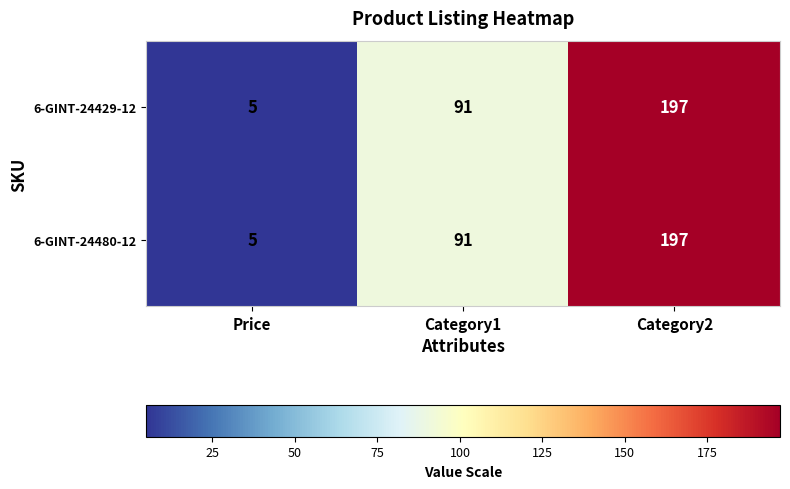

What is the difference between the maximum and minimum values in the 6-GINT-24429-12 series?

192